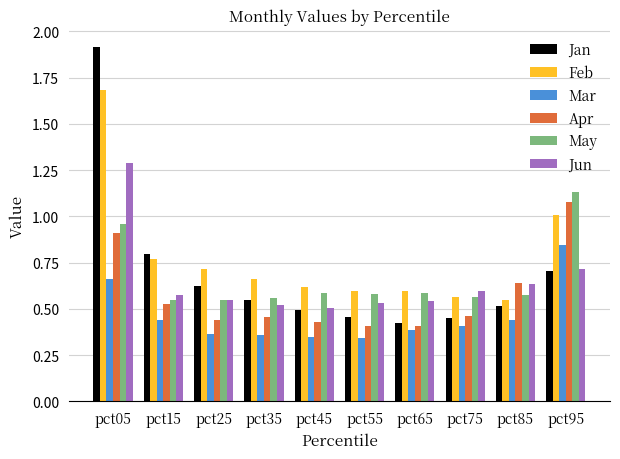

The Feb series shows 1.7 at pct05. True or false?

True